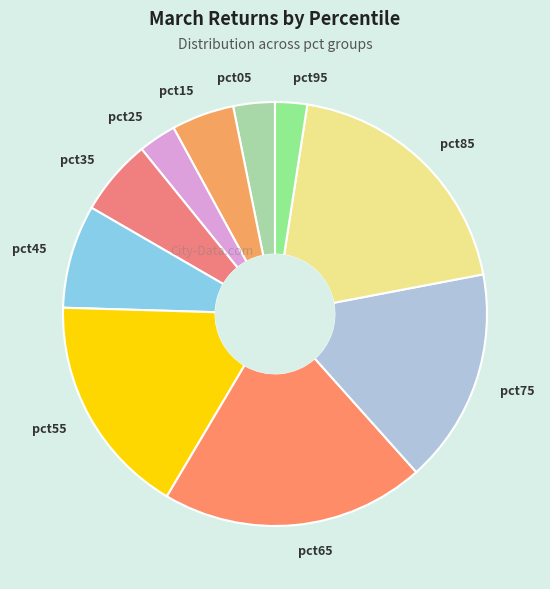

The pct85 slice represents 26% of the pie. True or false?

False